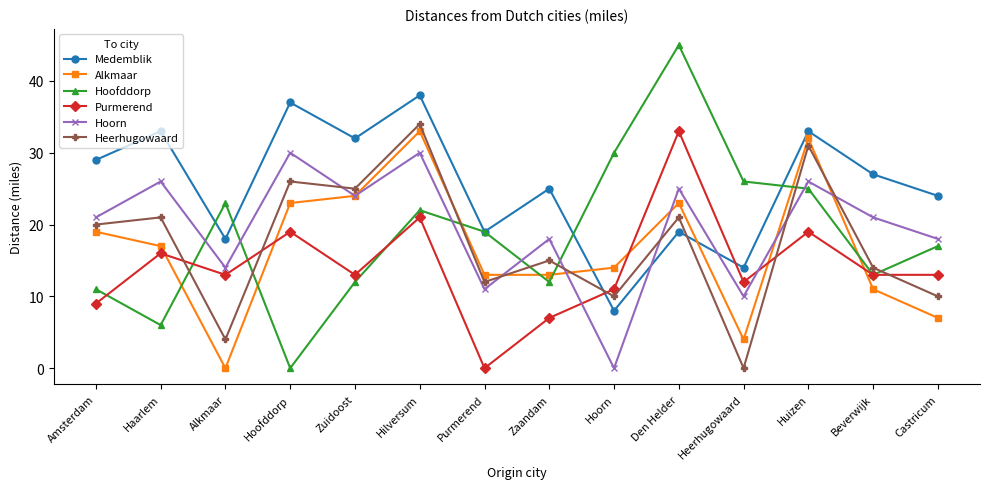

At Haarlem, list the series in order from largest to smallest.

Medemblik, Hoorn, Heerhugowaard, Alkmaar, Purmerend, Hoofddorp